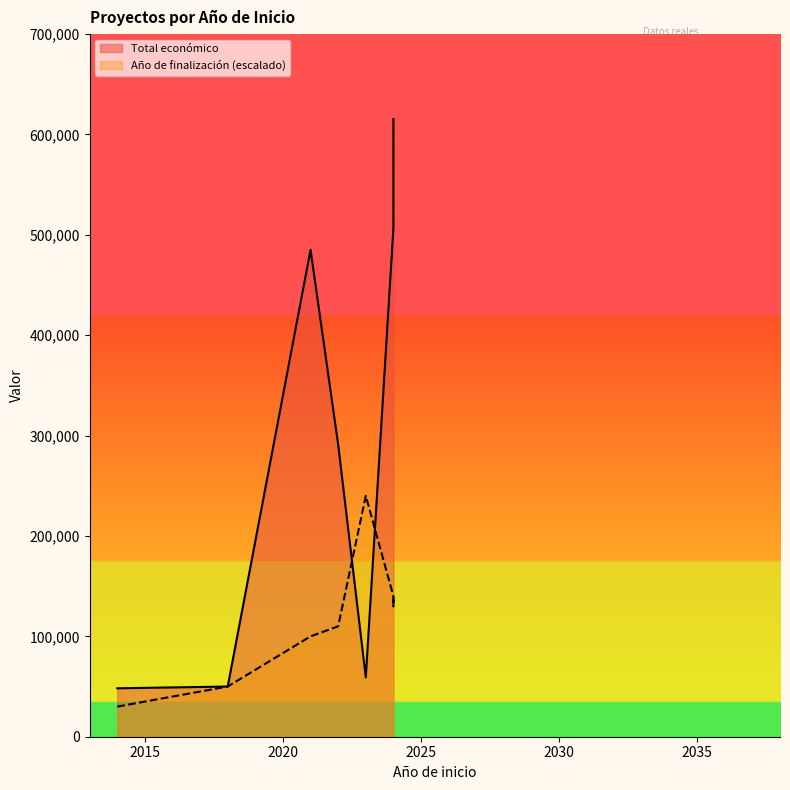

What is the label of the 3rd point from the right?

2024